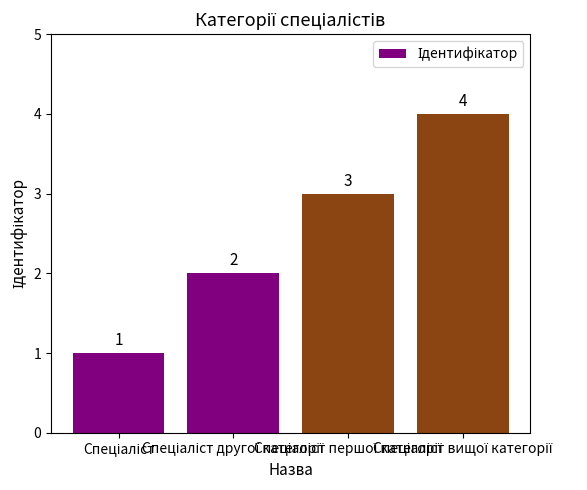

Count the values in the range 2 to 4.

3